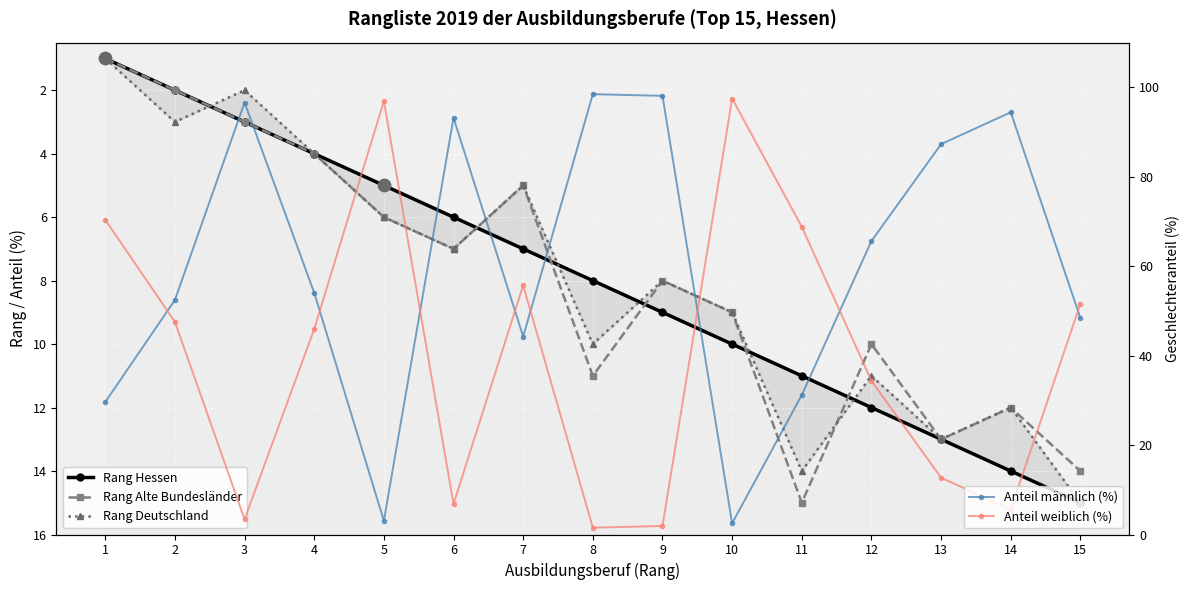

At which category is the sum across all series the highest?

15